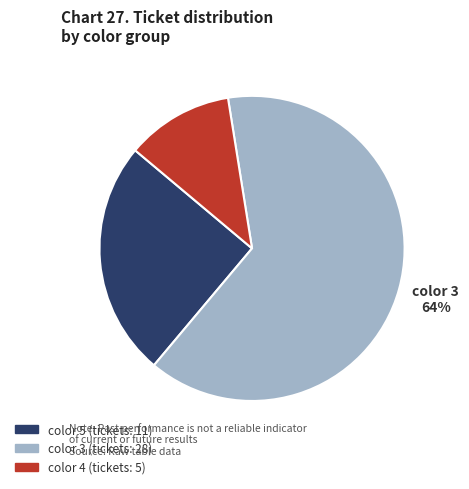

Is there any slice that represents more than half of the pie?

Yes